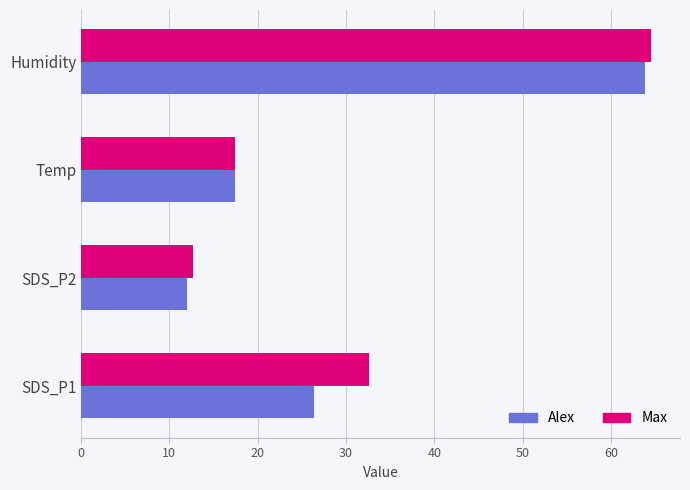

Is the value of Max at SDS_P1 greater than the value of Alex at Humidity?

No